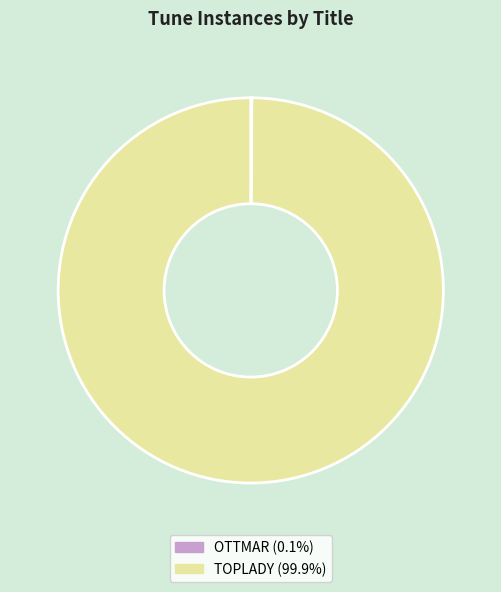

Which category accounts for the majority?

TOPLADY